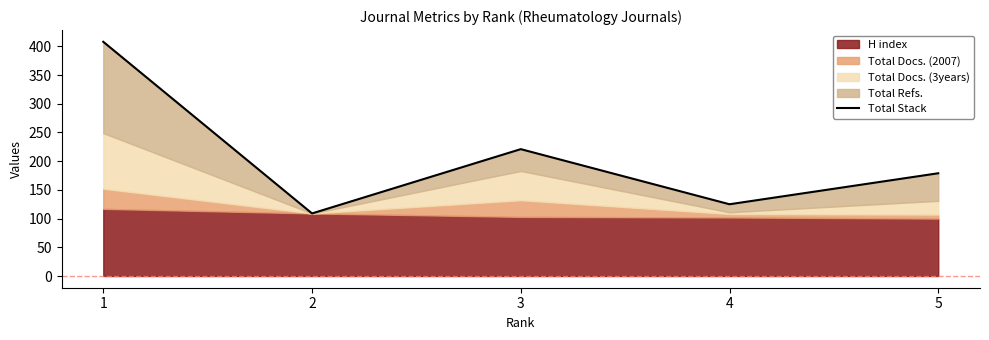

Read the value at 5, to the nearest 5.

180